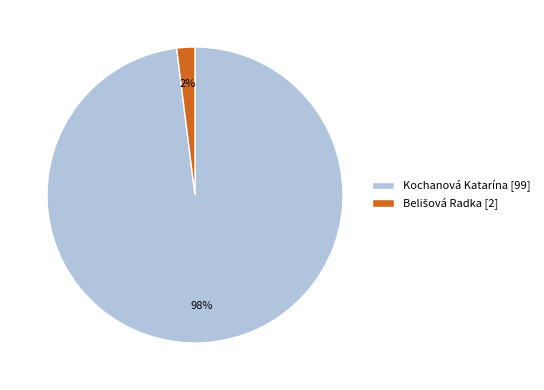

What percentage is the Kochanová Katarína [99] slice, to the nearest percent?

98%